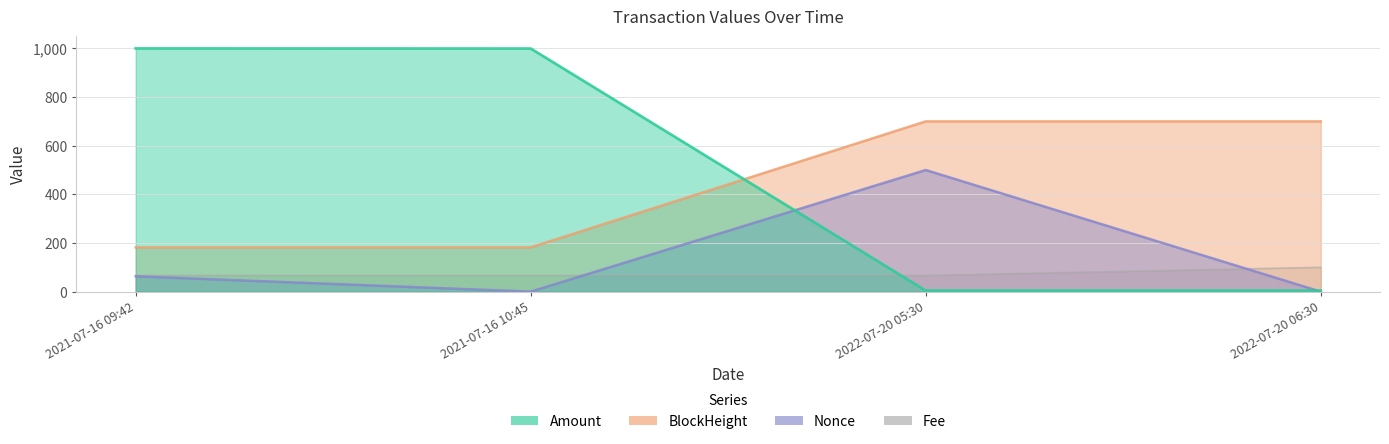

What is the total value across all series at 2022-07-20 05:30?

1270.8